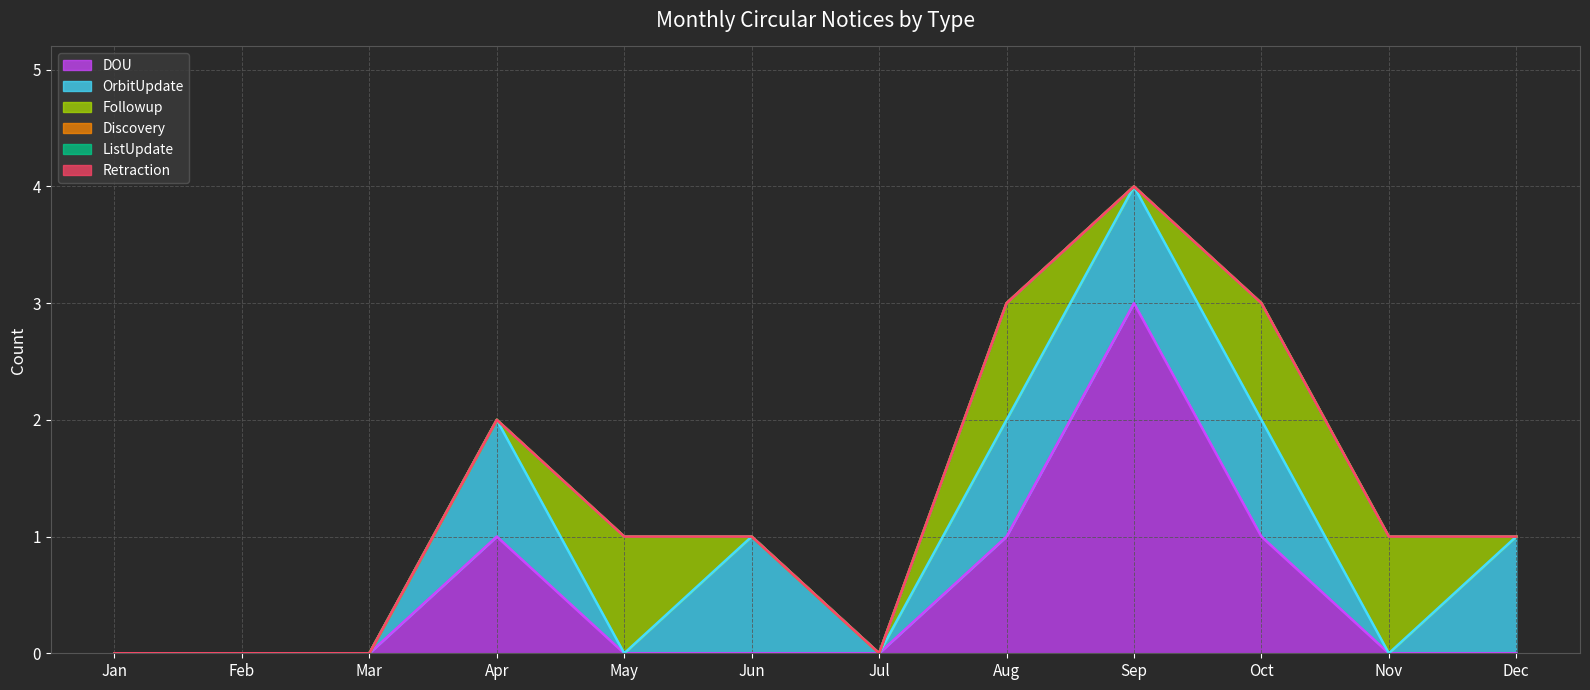

What is the sum of all DOU values?

6